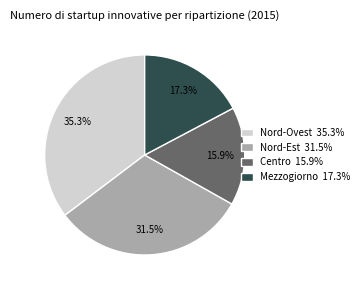

To the nearest percent, what is the difference between the largest and smallest slice percentages?

19%